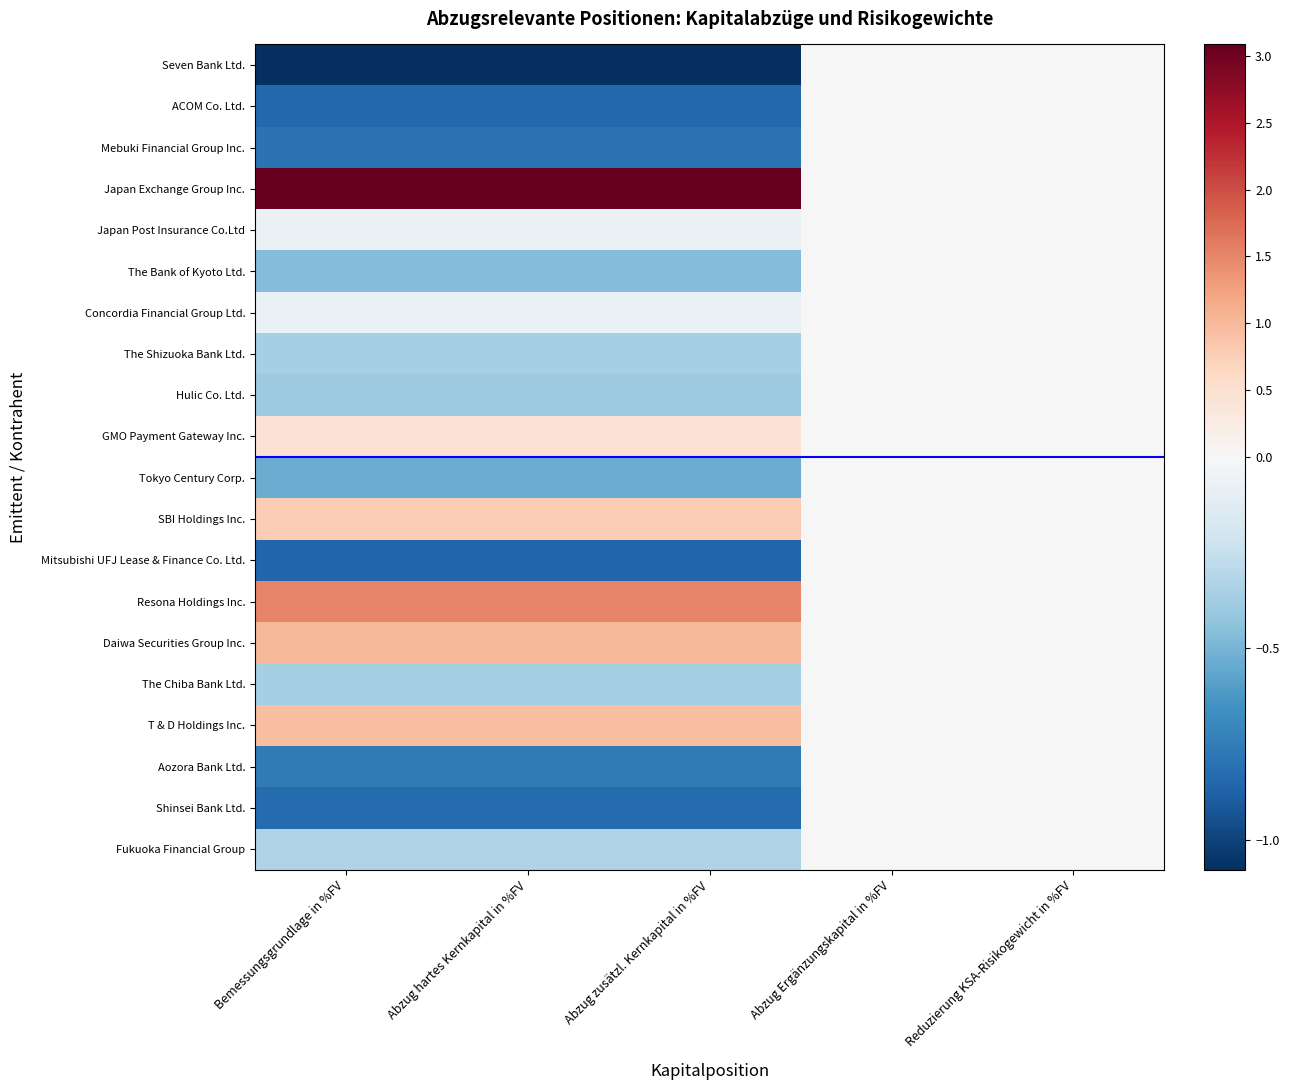

At how many categories does at least one series exceed 1?

3